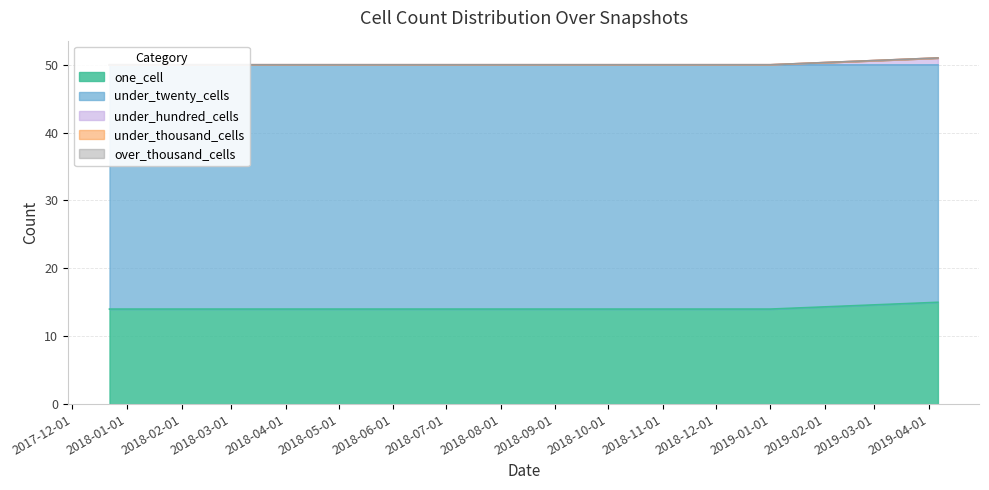

Does the chart display data point markers on the line(s)?

No